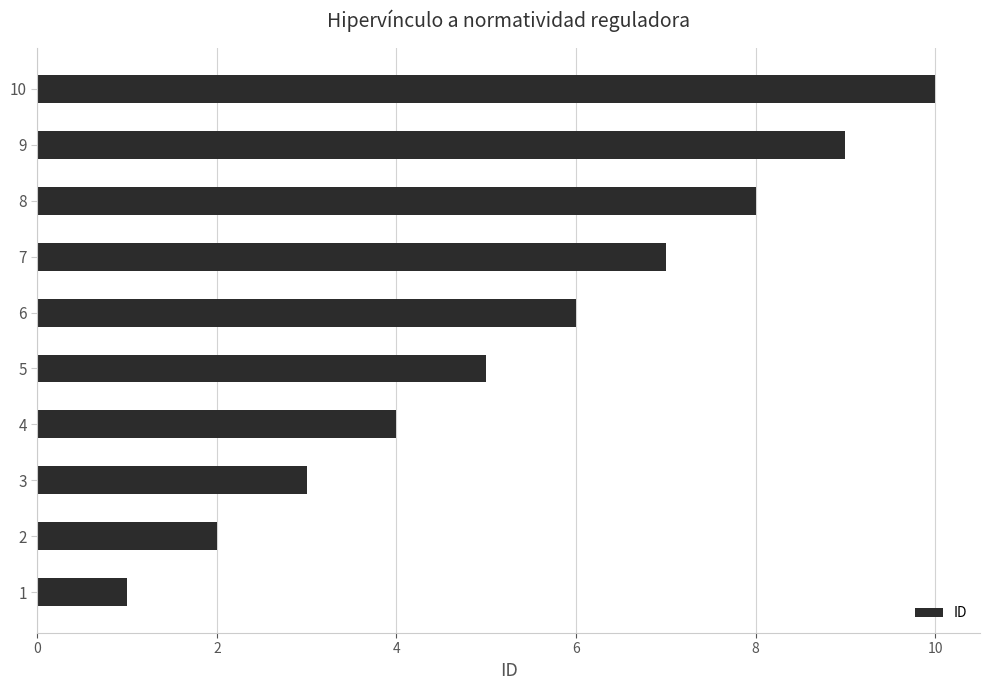

What is the sum of all values?

55